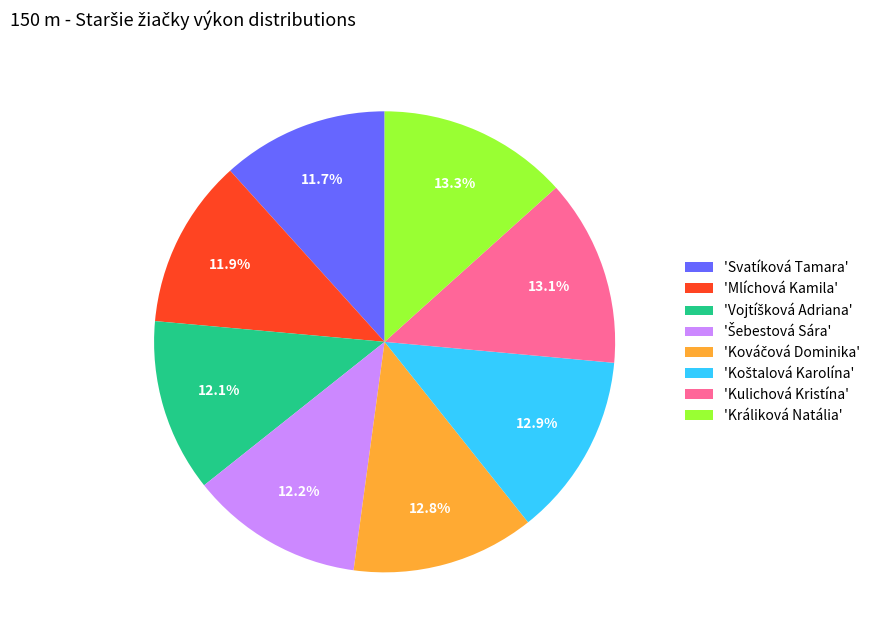

Approximately how many times larger is the value at 'Kulichová Kristína' compared to 'Mlíchová Kamila'?

1.1